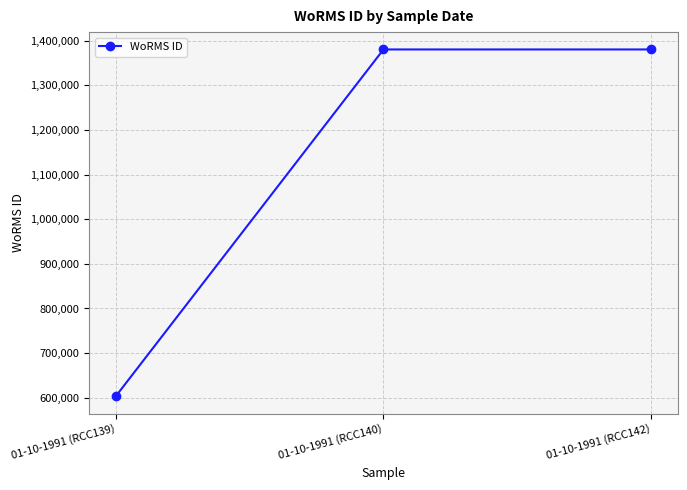

Between 01-10-1991 (RCC139) and 01-10-1991 (RCC142), which is larger?

01-10-1991 (RCC142)